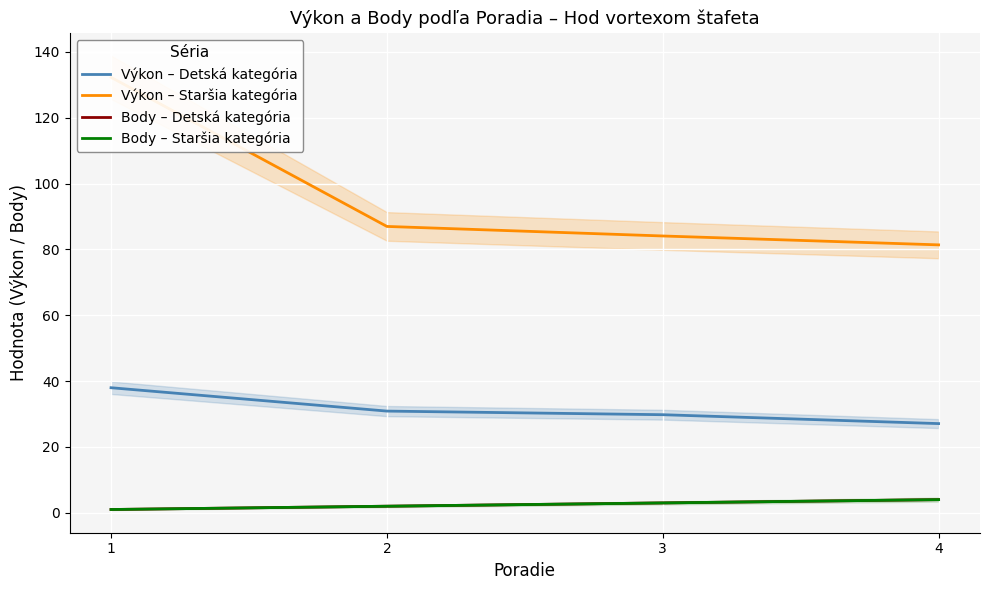

List the series in order of their peak value, highest first.

Výkon – Staršia kategória, Výkon – Detská kategória, Body – Detská kategória, Body – Staršia kategória